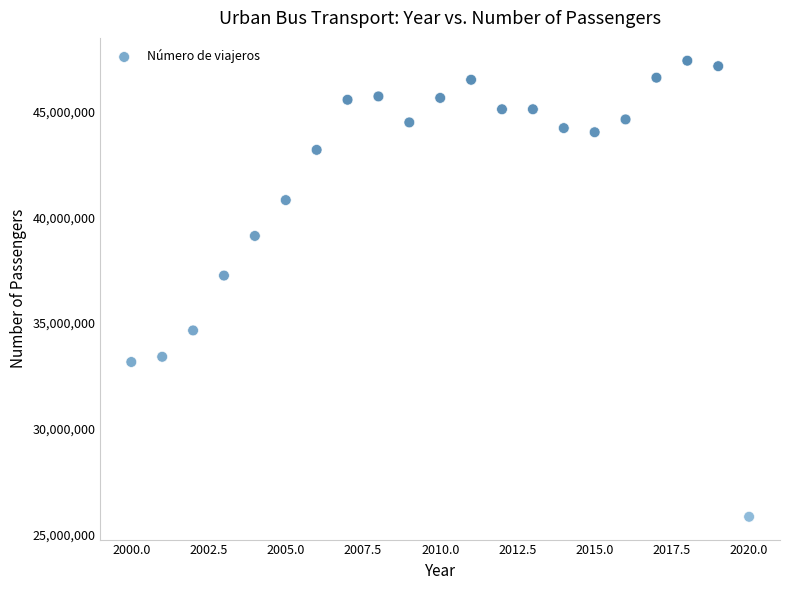

What Y value in the scatter plot is closest to 36627825?

37251700